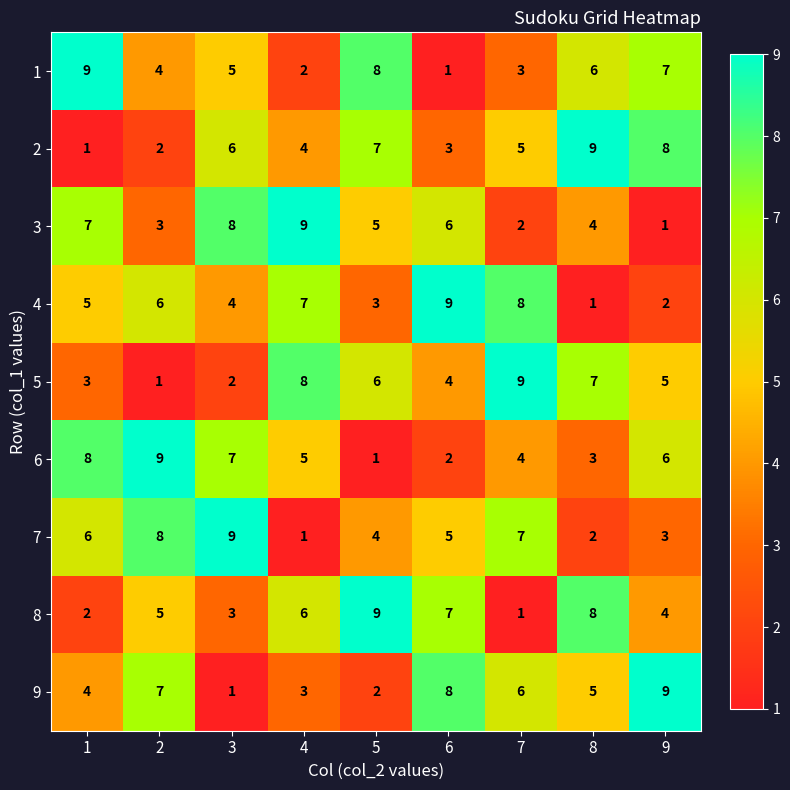

Between 2 and 9, which series saw the biggest shift?

2